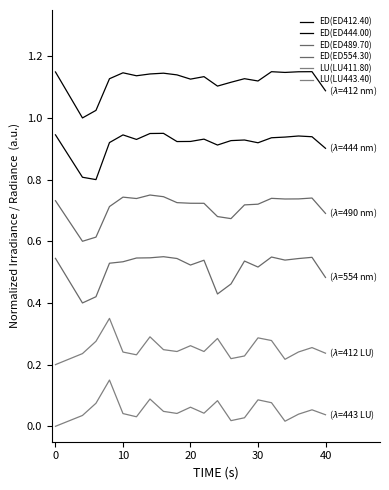

Does the chart have visible grid lines?

No